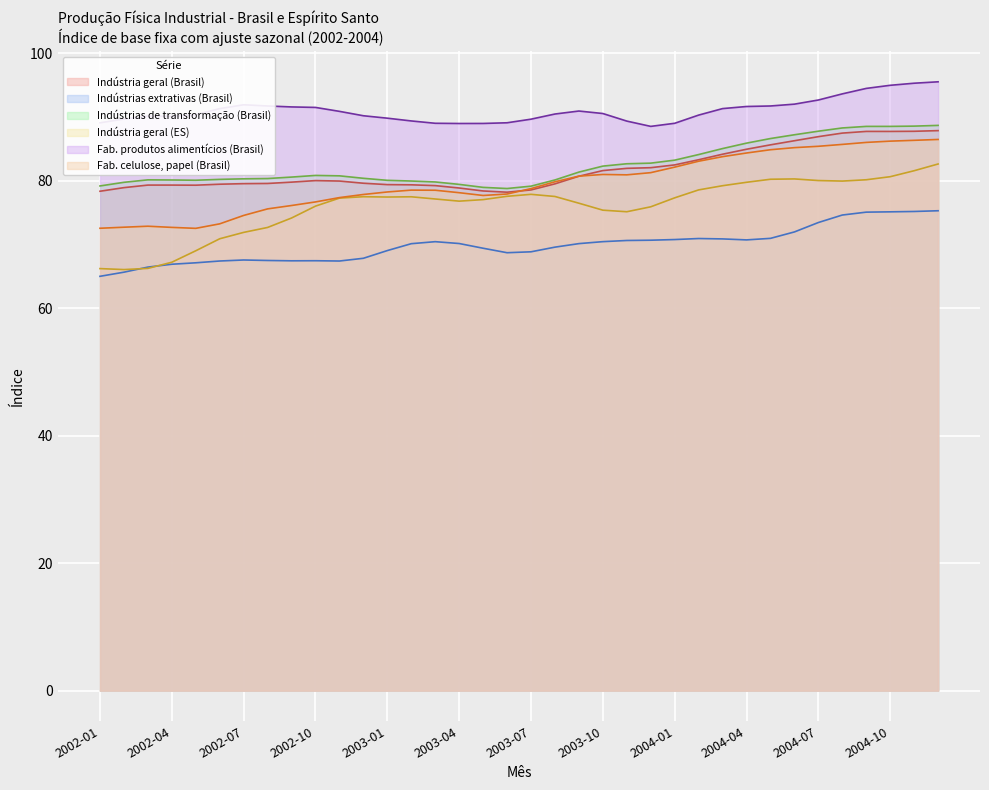

Does the chart display data point markers on the line(s)?

No